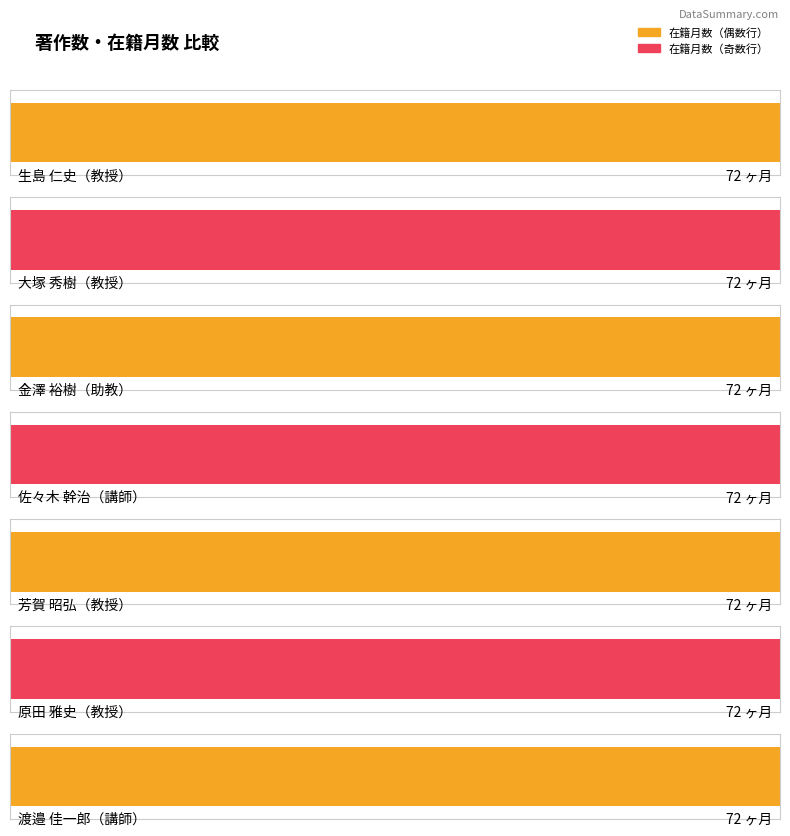

At which category does the chart reach its peak across all series?

教授